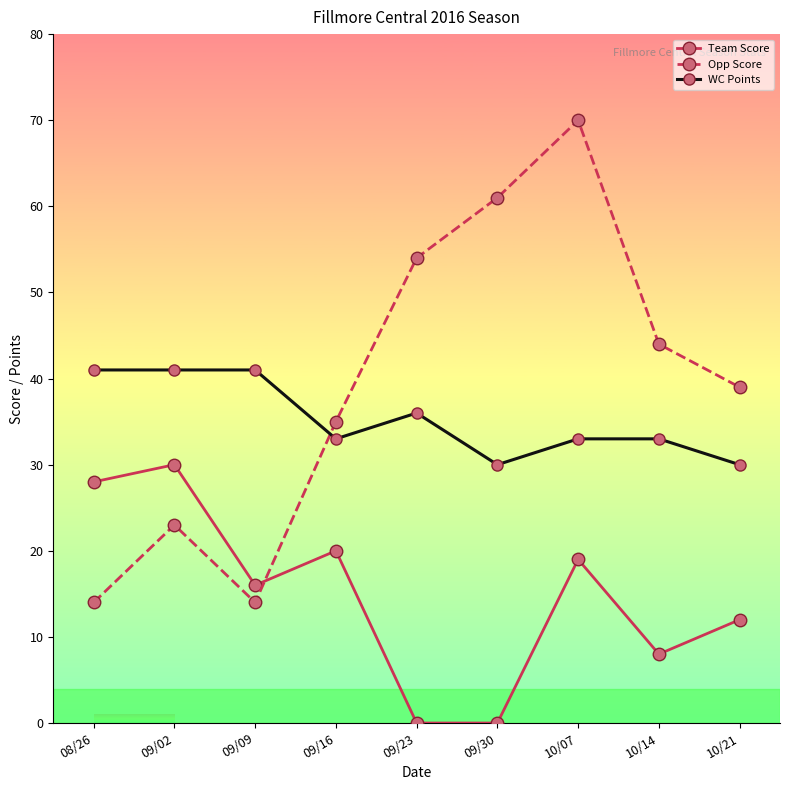

At which category is the sum across all series the highest?

10/07